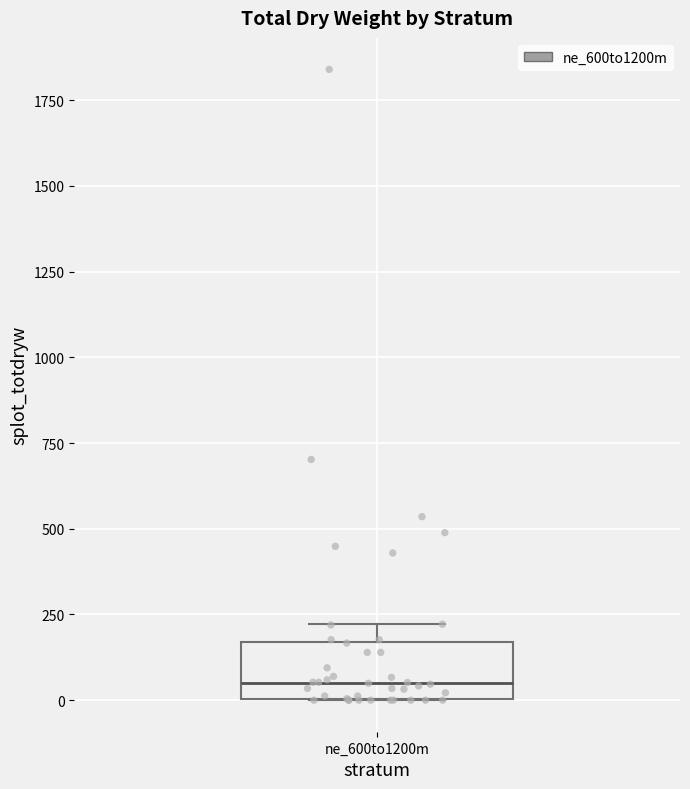

Transcribe this box plot: give where the median line is, the range the box spans, and where the two whiskers end, as read against the y-axis. The values are not printed on the chart, so give them approximately, as read against the axis.

median 50, box 0 to 150, whiskers 0 to 200